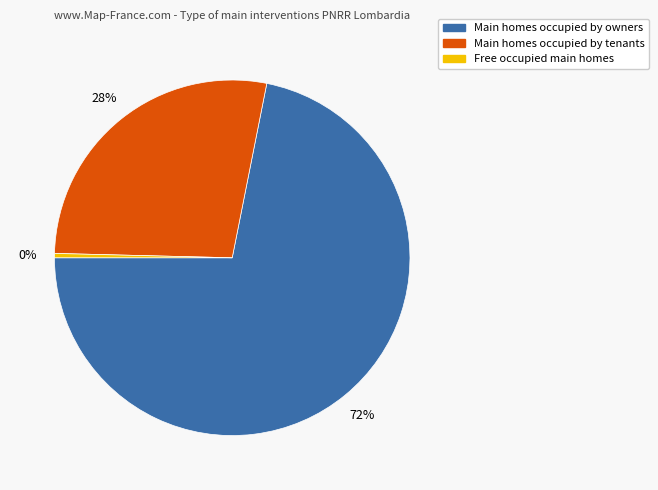

To the nearest percent, what is the average slice percentage?

33%